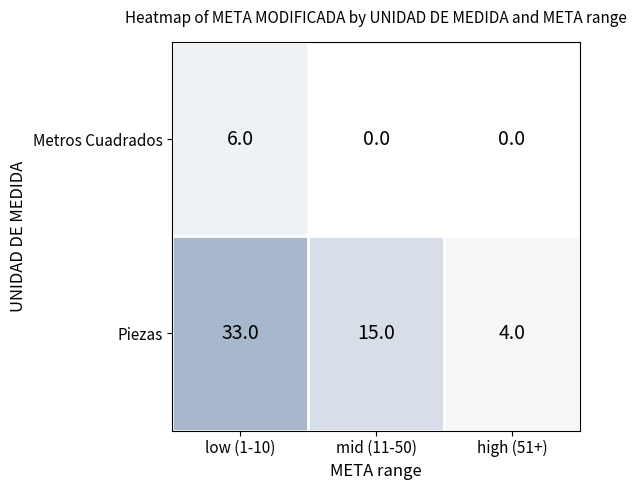

Reading left to right, transcribe all the data shown in this chart.

Metros Cuadrados: 6	0	0
Piezas: 33	15	4